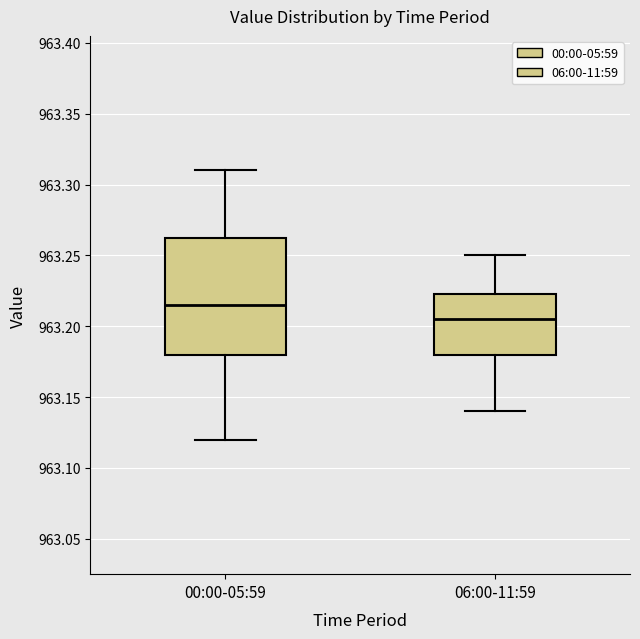

Reading left to right, read every box against the y-axis: the position of its median line, the range the box covers, and the ends of its whiskers. The values are not printed on the chart, so give them approximately, as read against the axis.

00:00-05:59: median 963.215, box 963.180 to 963.265, whiskers 963.120 to 963.310
06:00-11:59: median 963.205, box 963.180 to 963.225, whiskers 963.140 to 963.250